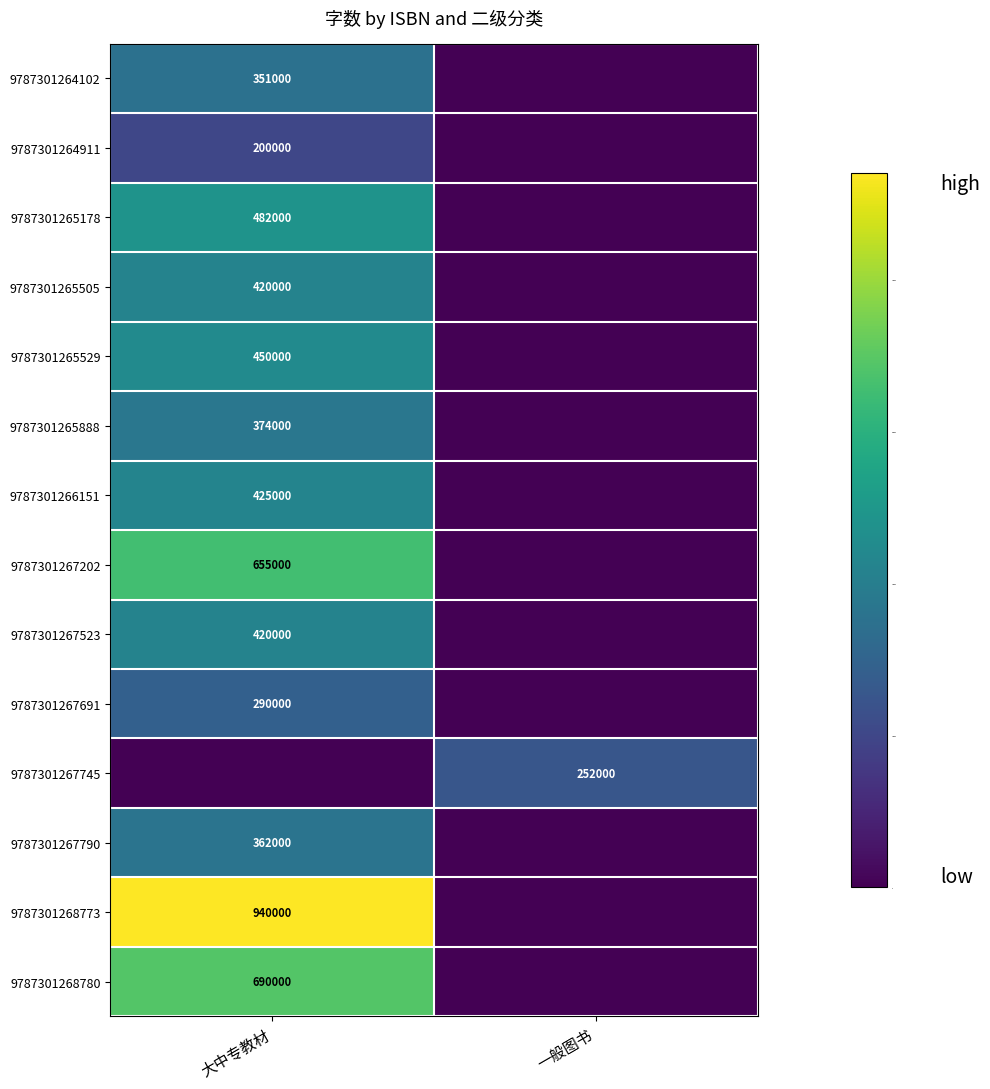

Is it true that 9787301267202 equals 655000 at 大中专教材?

True